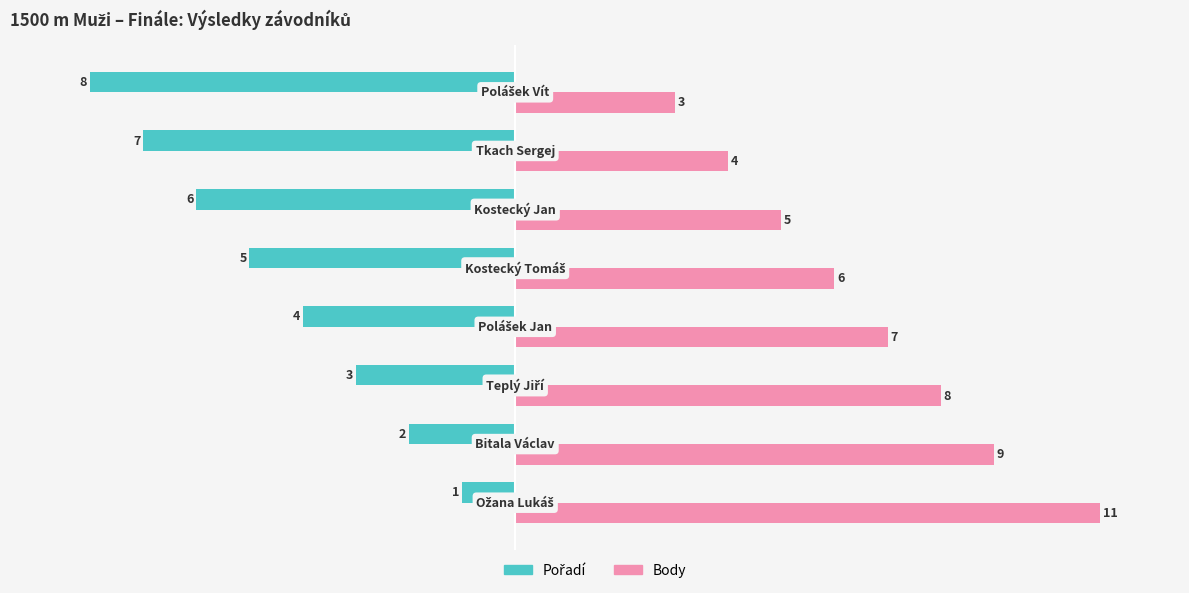

What is the average value of the Body series?

7